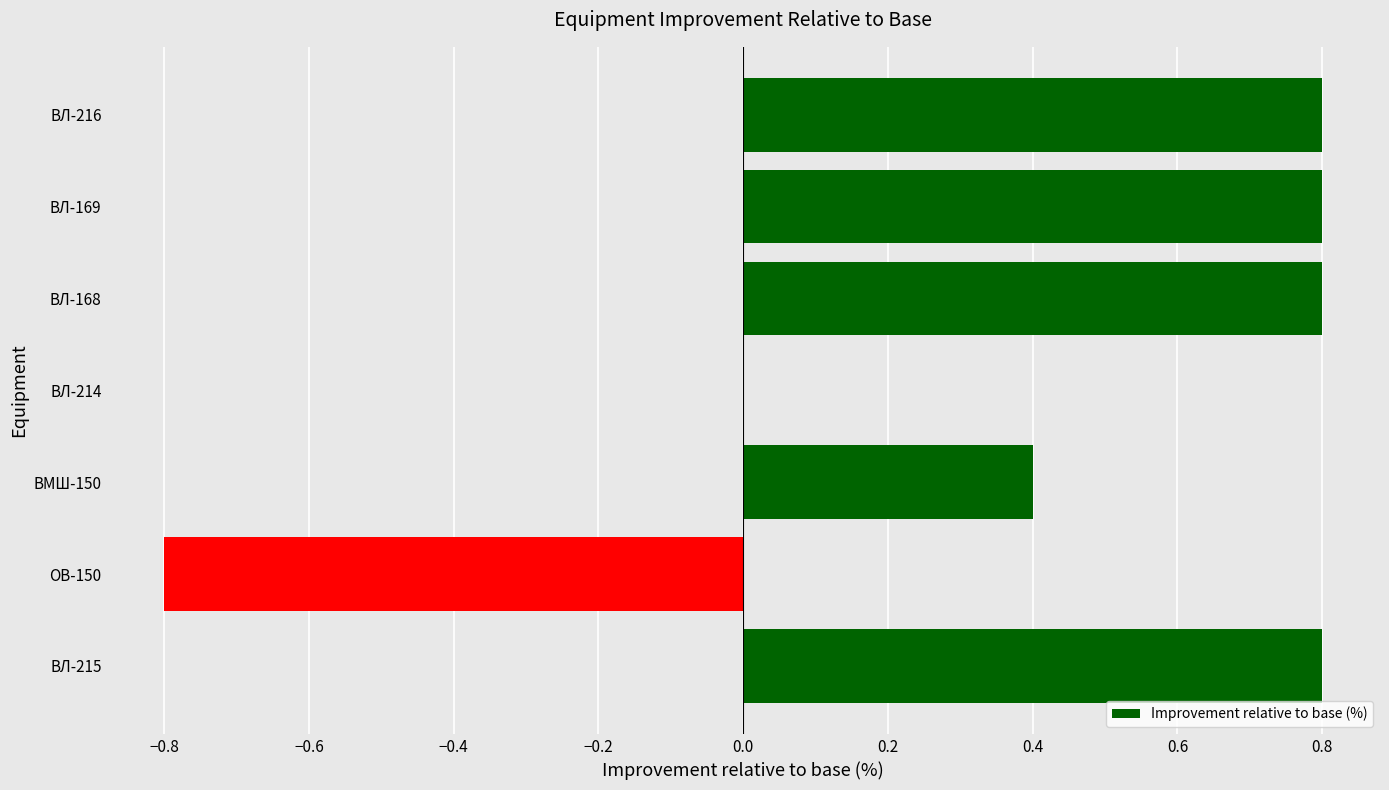

The value at ВЛ-216 is 0.5. True or false?

False